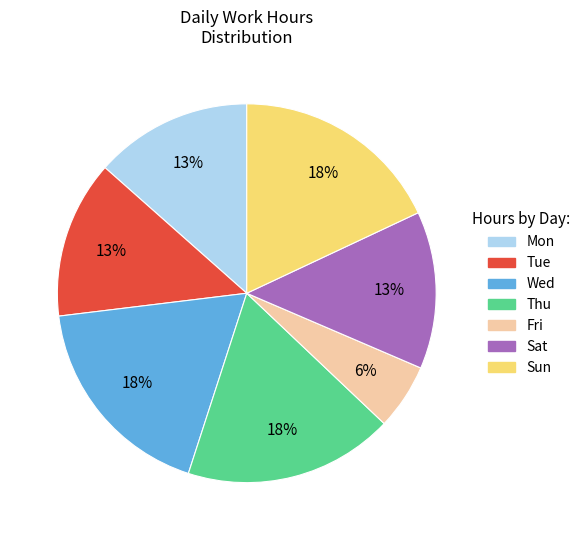

Does any single category account for the majority?

No